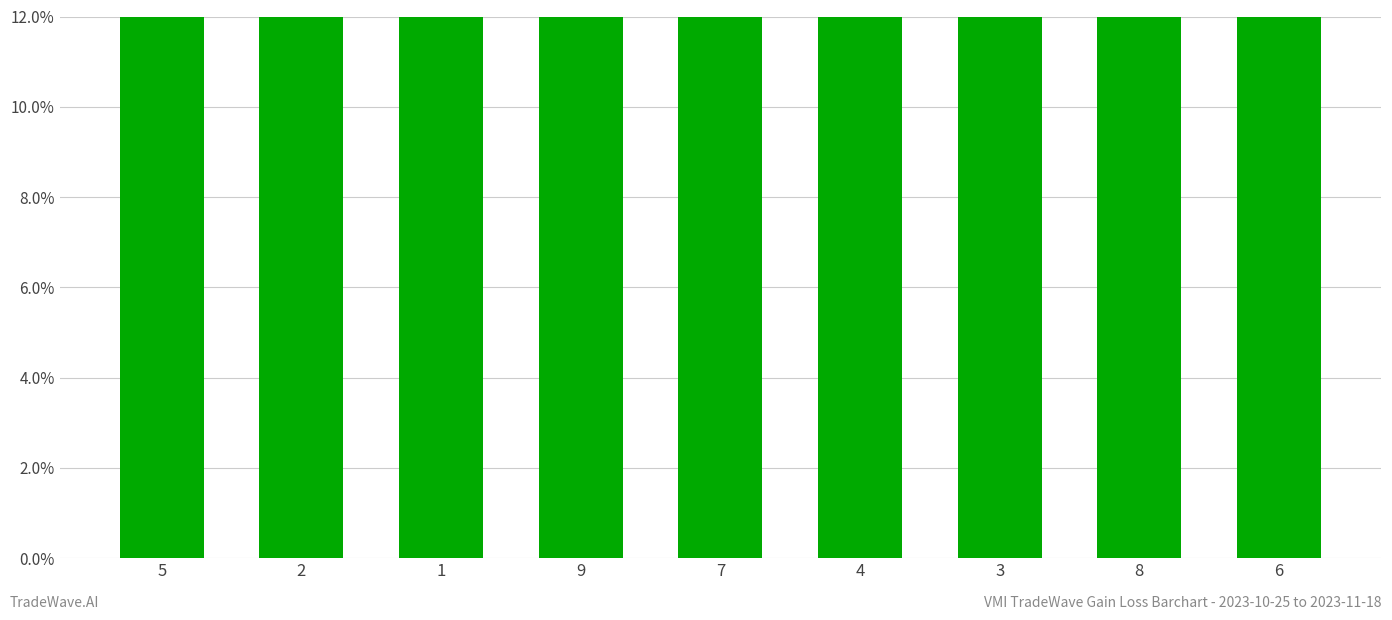

At which category does the chart reach its peak across all series?

7